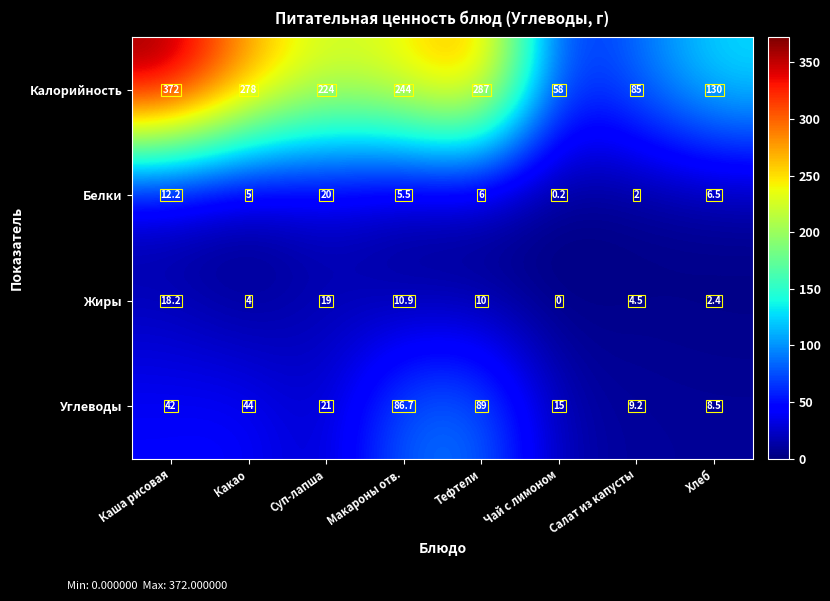

What is the difference between the maximum and minimum values in the Углеводы series?

80.5